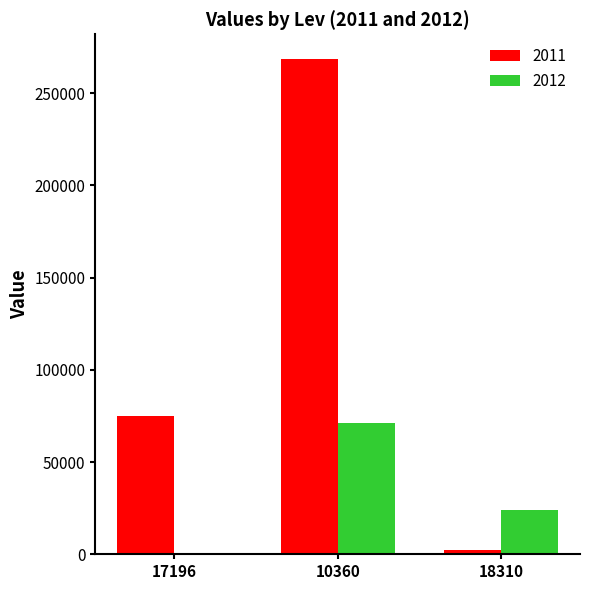

Reading right to left, transcribe all the data shown in this chart.

2011: 2400	268421	74920
2012: 24000	71200	0